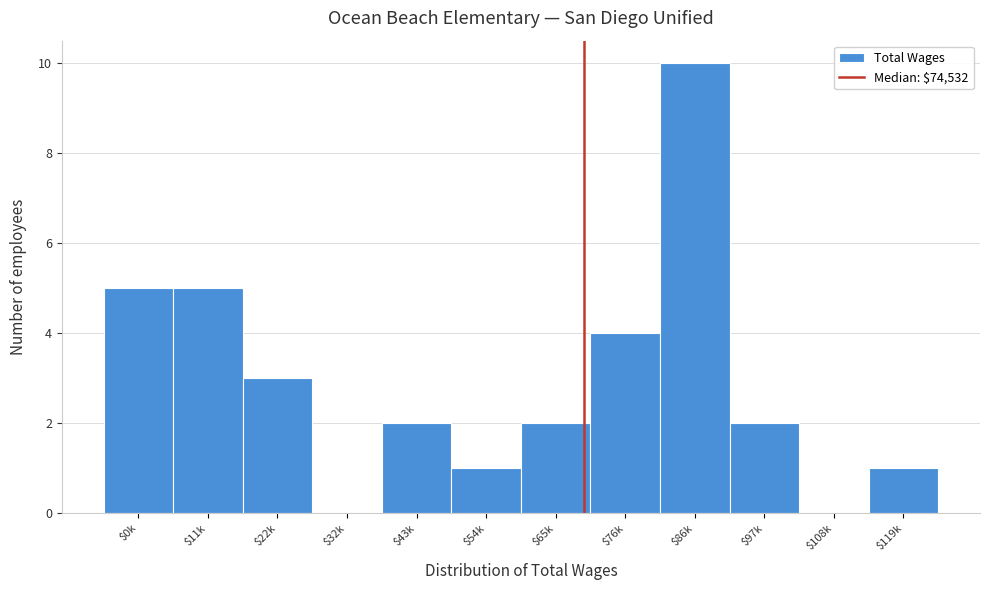

At which category does the chart reach its peak across all series?

$86k